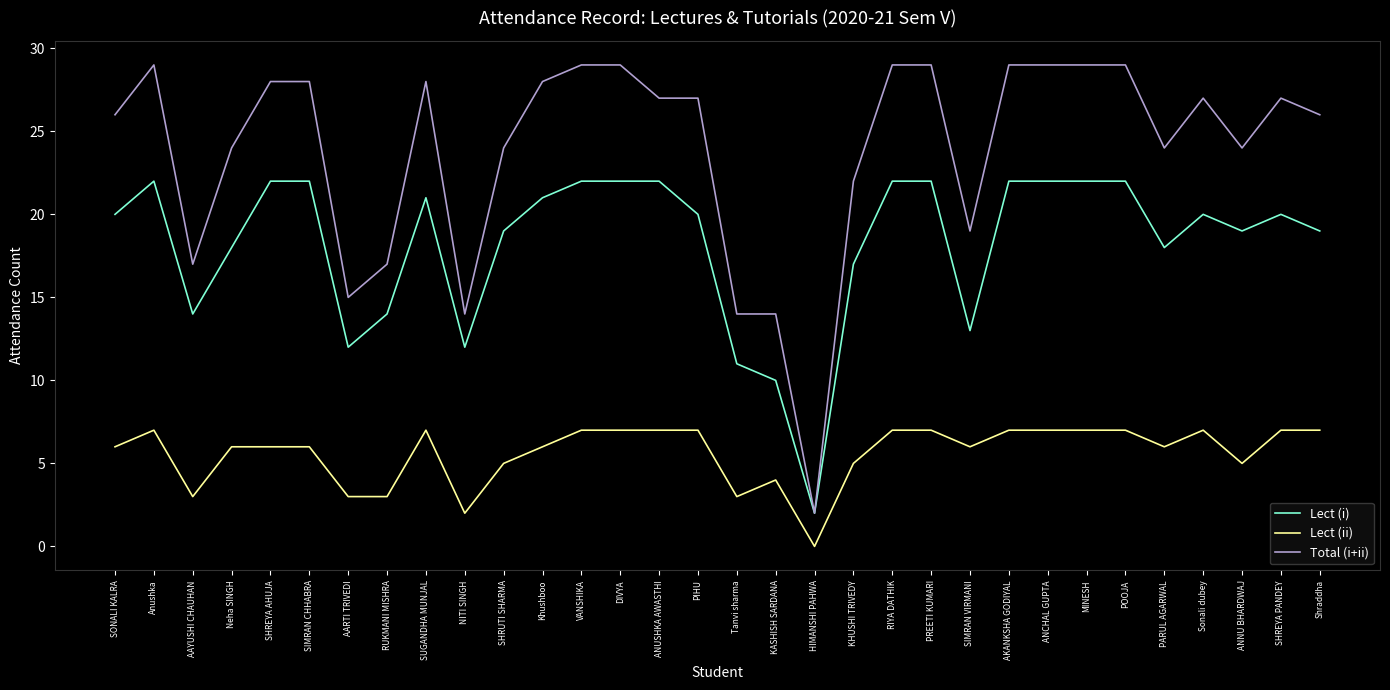

At how many categories does at least one series exceed 11?

31